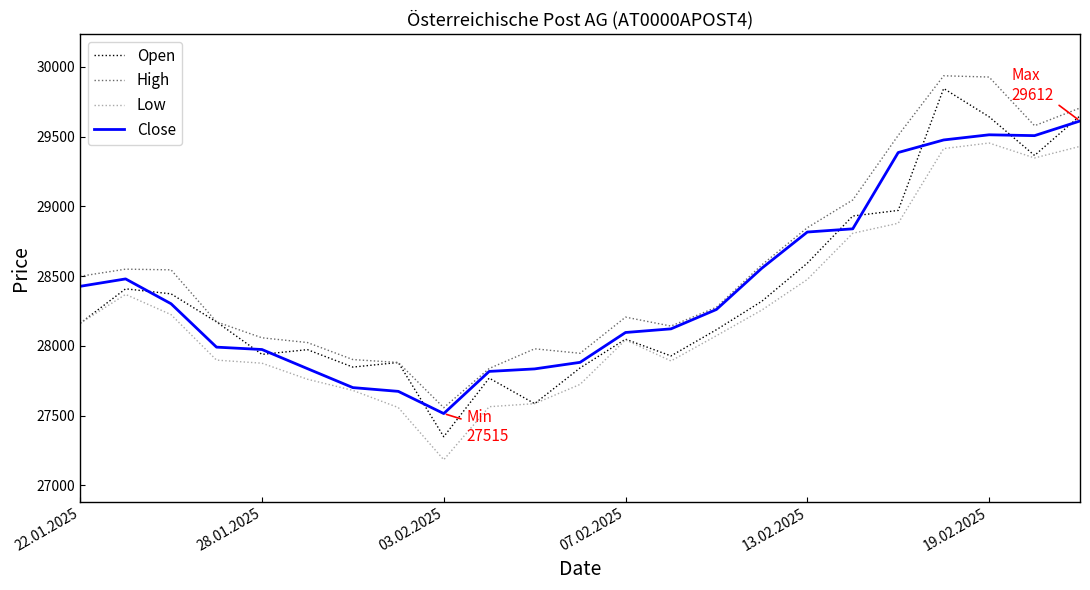

What is the highest value of the High series?

29936